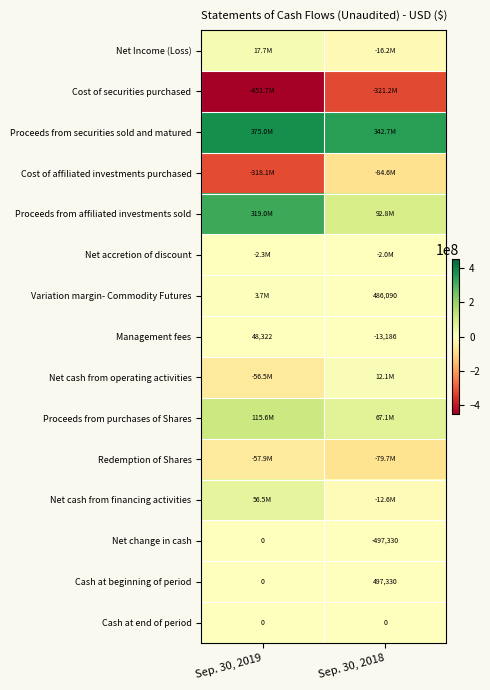

What value does the Management fees series have at Sep. 30, 2018?

-13186